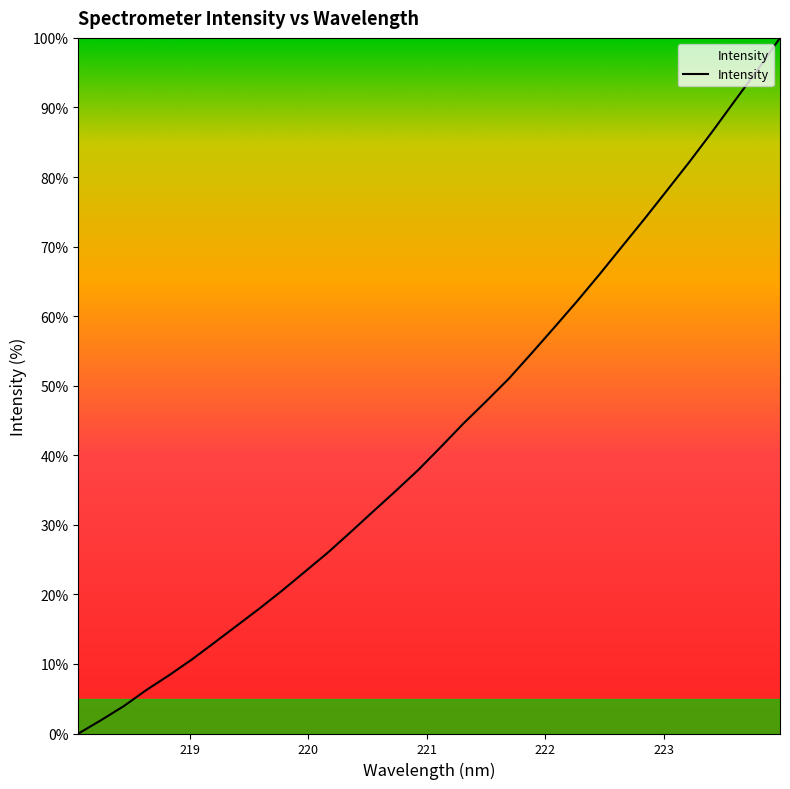

What is the sum of all values?

1383.5